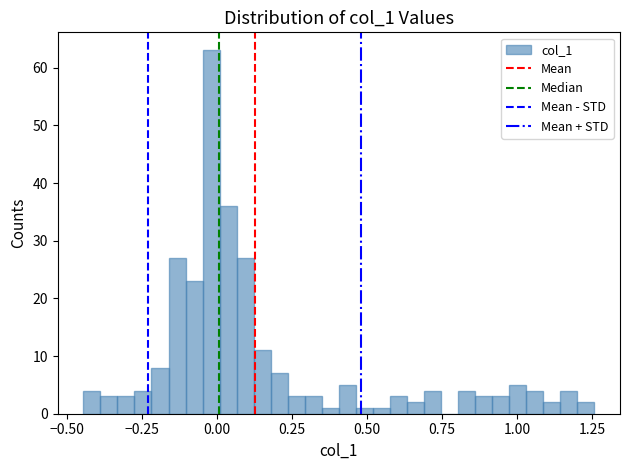

Read against the x-axis, roughly where is the centre of the tallest bar?

0.00